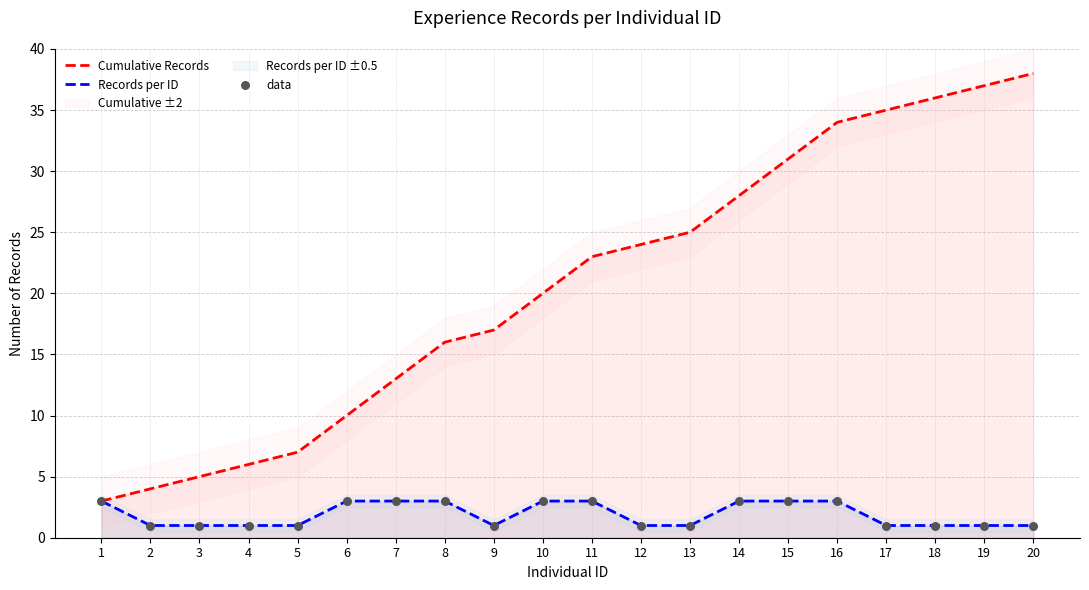

Is it true that Cumulative Records equals 17 at 9?

True